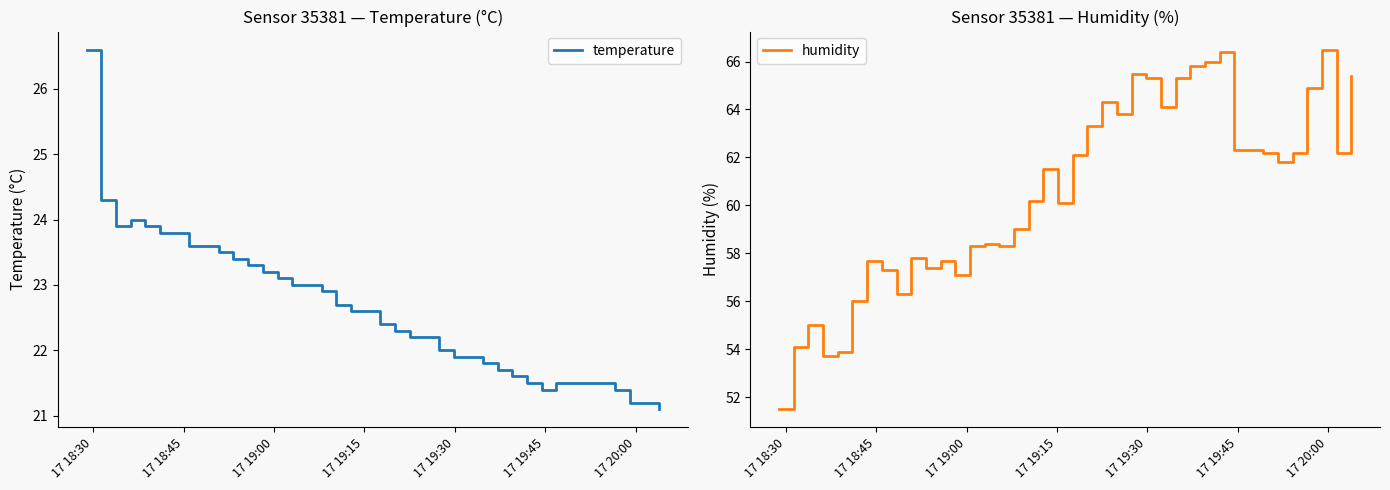

What is the maximum value for humidity?

66.5